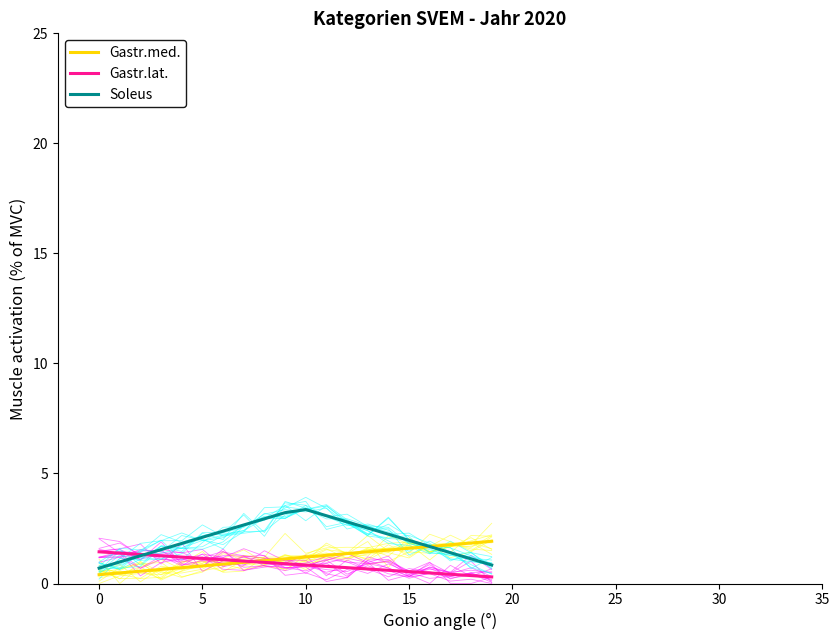

Is it true that Gastr.lat. equals 0.8 at 10?

True